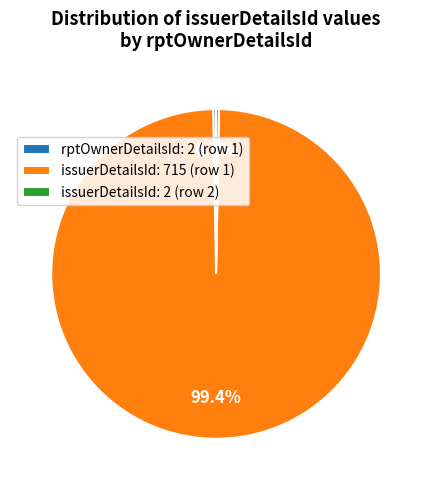

Which slice represents more than half of the pie?

issuerDetailsId: 715 (row 1)